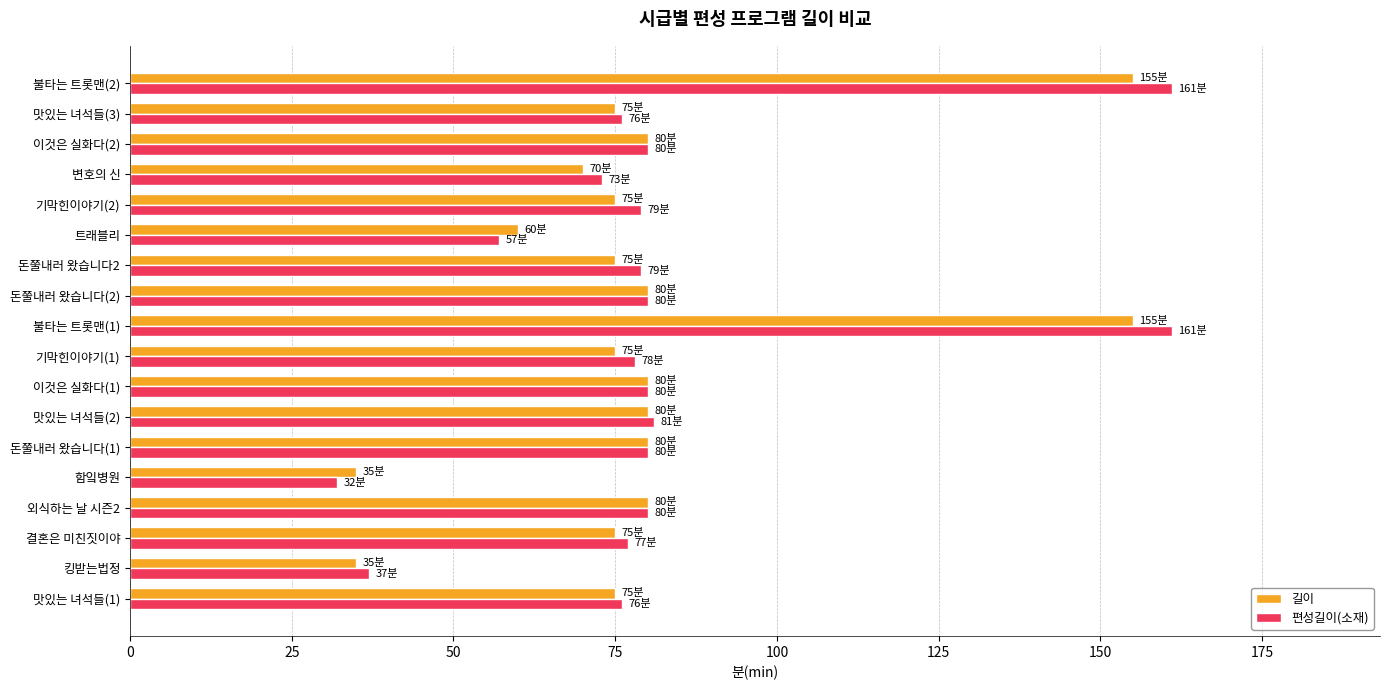

Between 맛있는 녀석들(1) and 불타는 트롯맨(2), which series saw the biggest shift?

편성길이(소재)